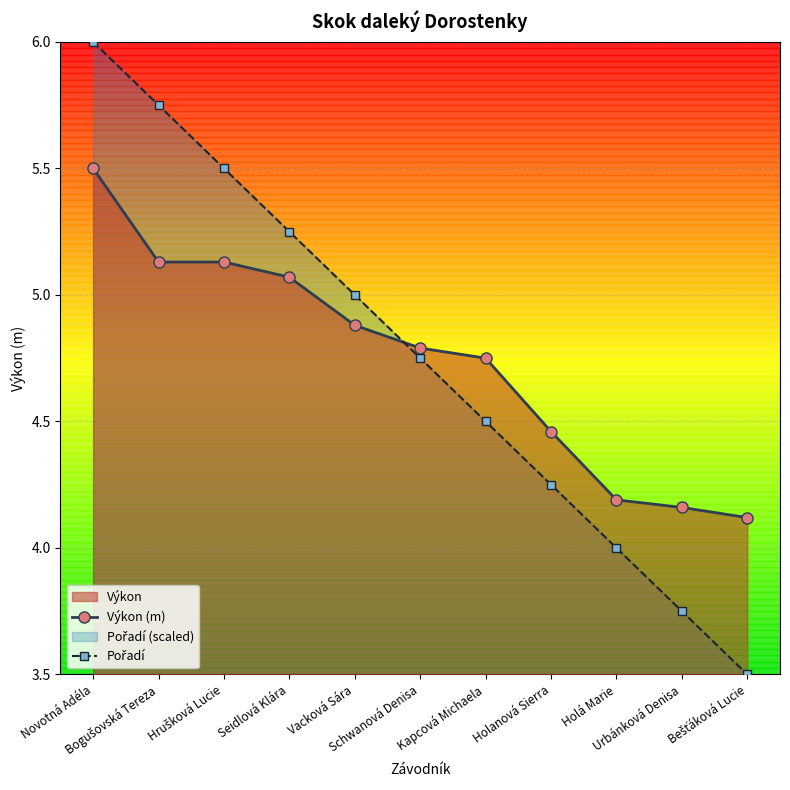

True or false: Výkon (m) has a value of 6.8 at Hrušková Lucie.

False